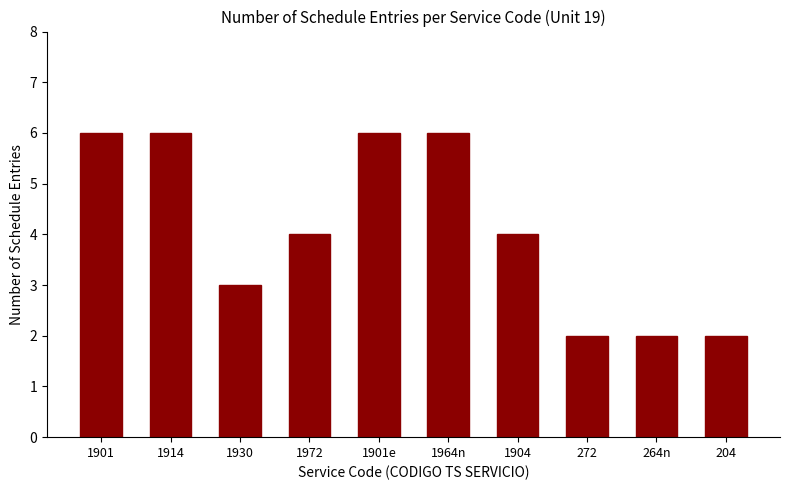

The chart shows a value of 4 at 1904. True or false?

True